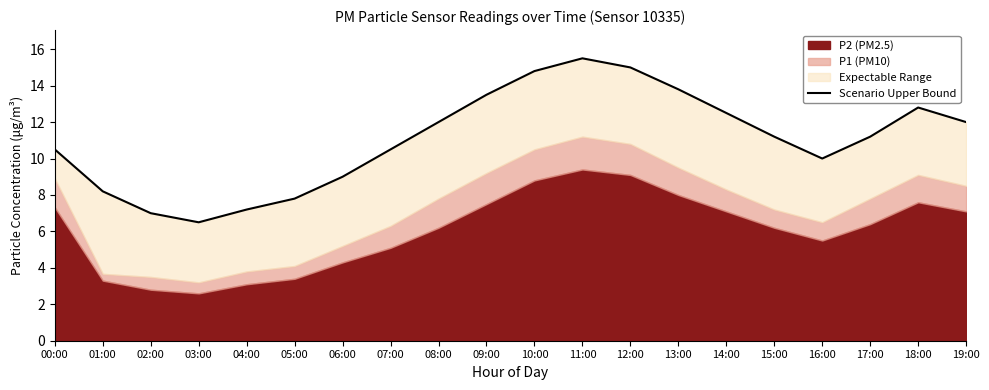

What position from the left is 06:00?

7